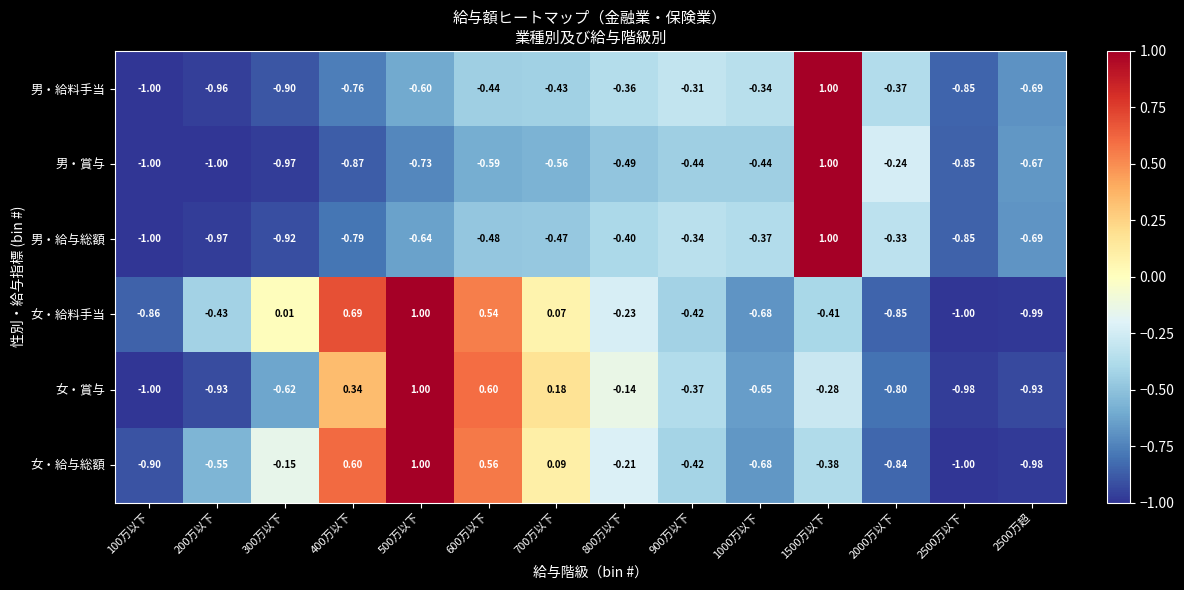

How many positive values does the 女・給料手当 series have?

5